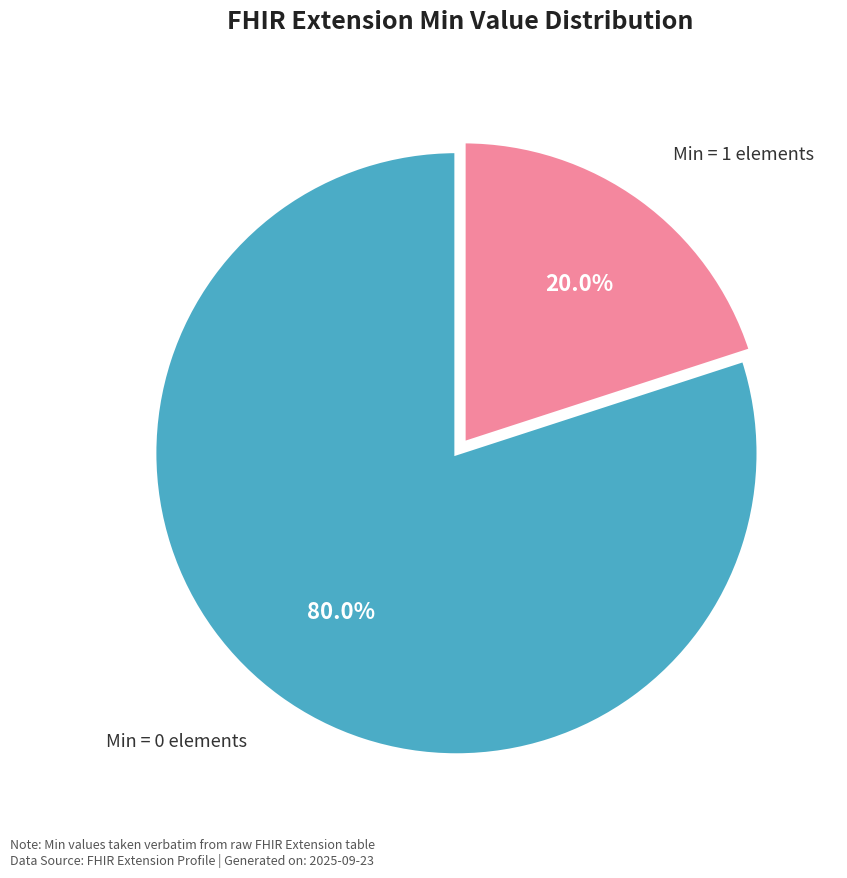

Is there a majority slice in this chart?

Yes